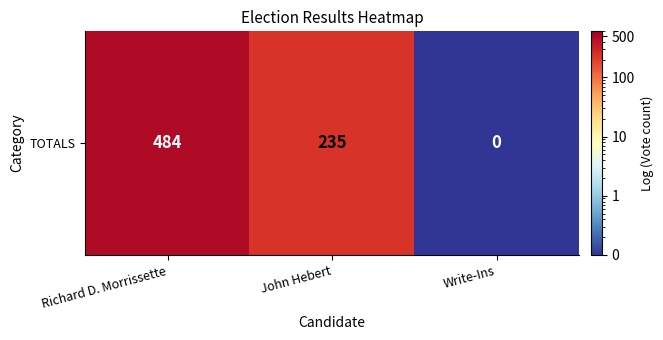

Rank the categories by value from lowest to highest.

Write-Ins, John Hebert, Richard D. Morrissette